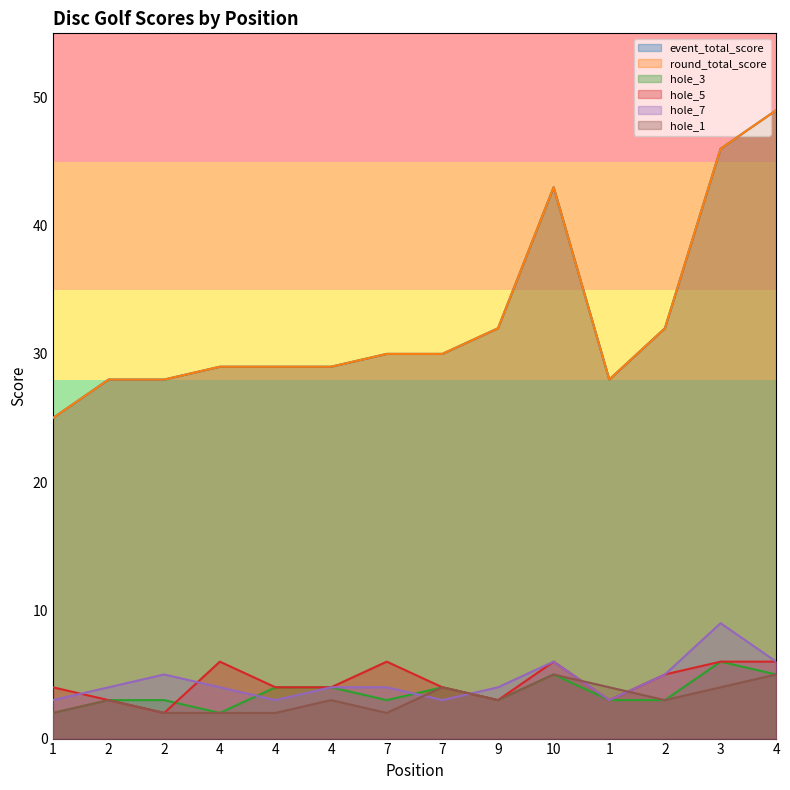

Where is the first local minimum for hole_7?

4